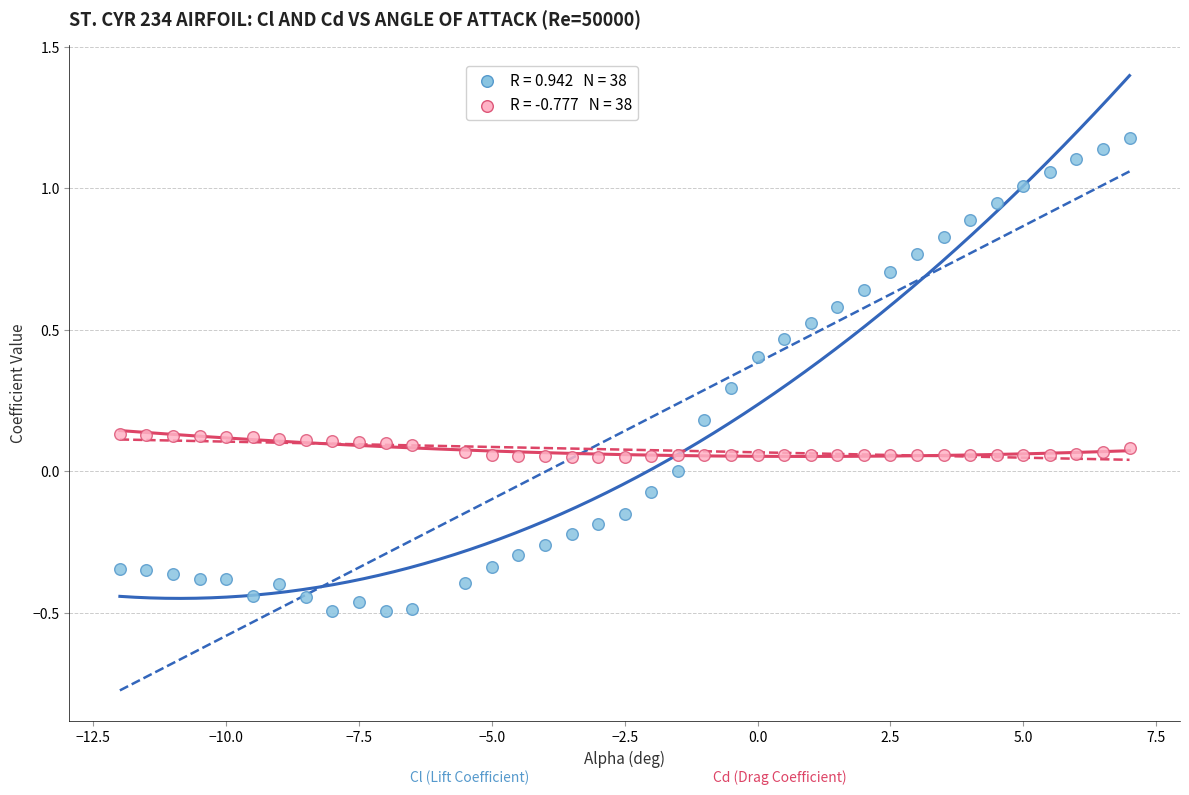

Across all data points, what is the range of X values (max minus min)?

19.0